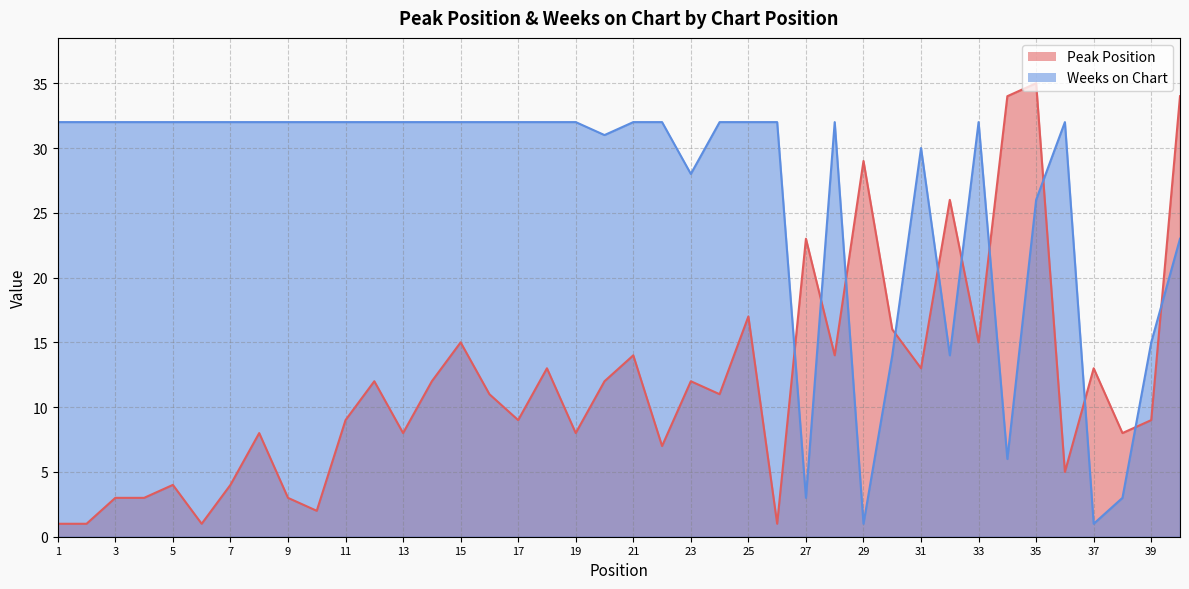

What is the difference between the highest and lowest values at 14?

20